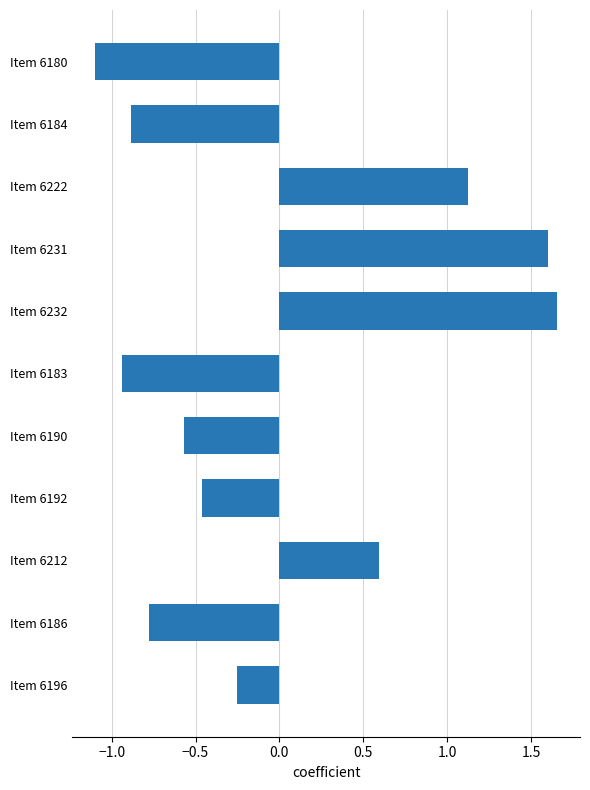

Are the bars horizontal?

Yes